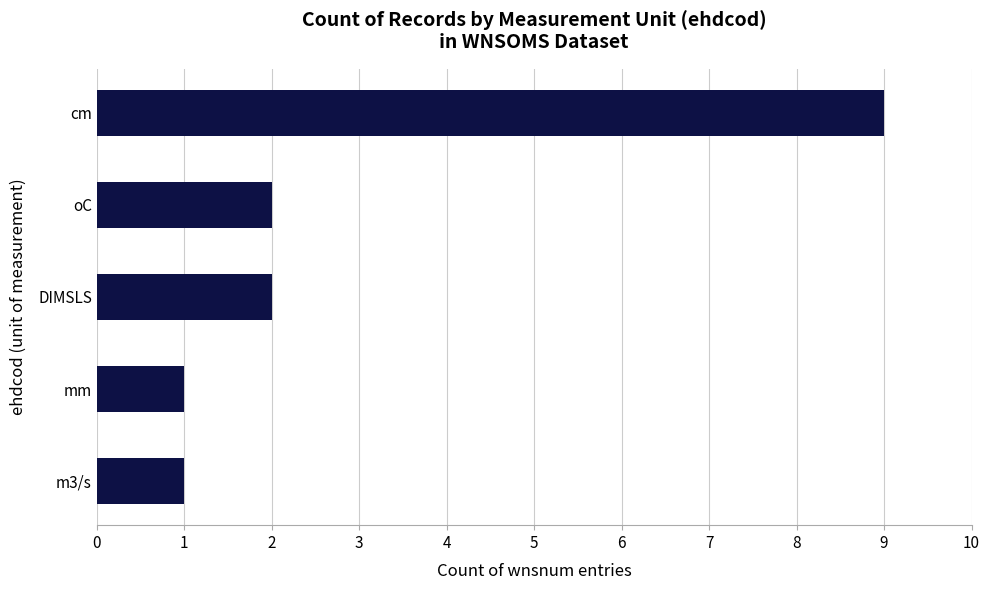

Count the number of categories in the chart.

5